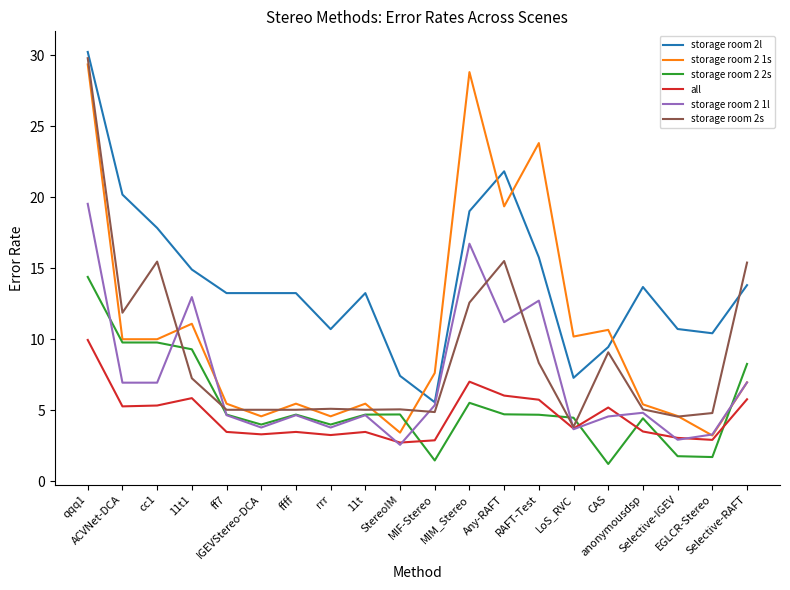

Which series has the largest total across all categories?

storage room 2l